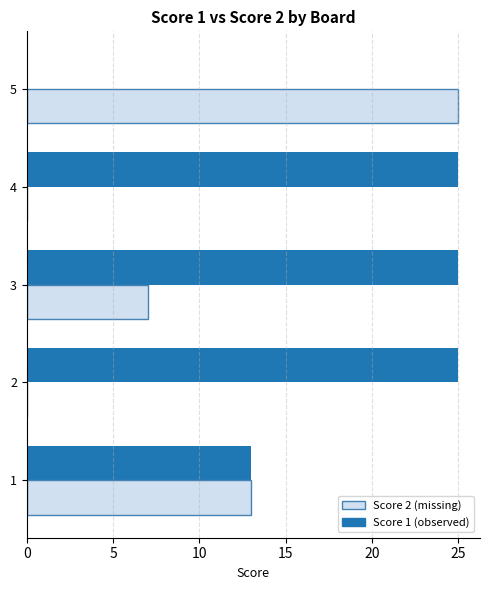

At which category is the sum across all series the highest?

3